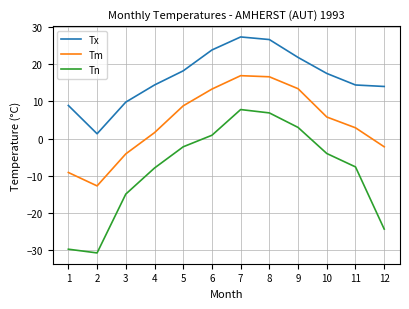

What are all the series names shown in the legend?

Tx, Tm, Tn